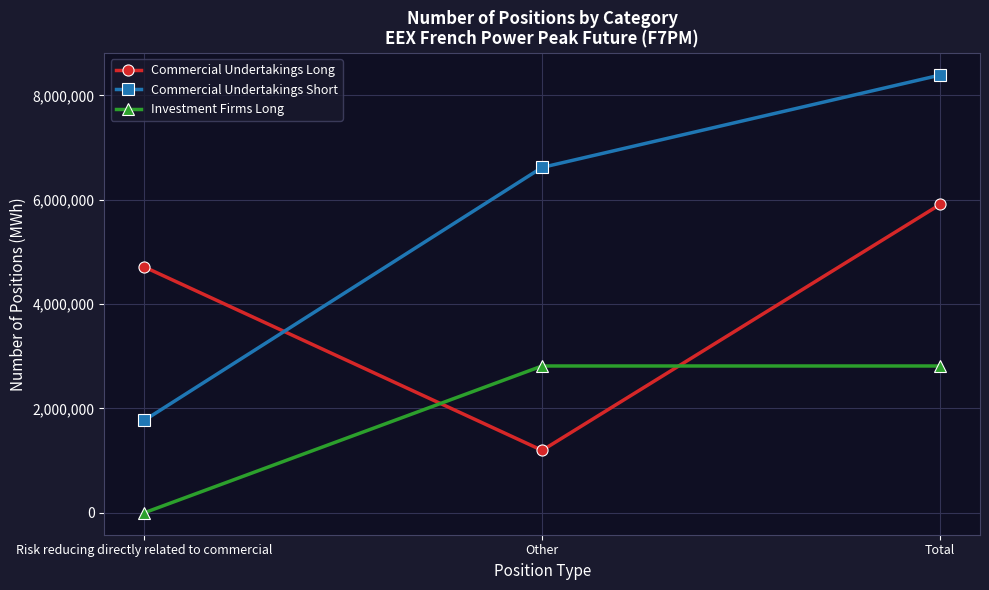

What is the label of the 1st point from the right?

Total